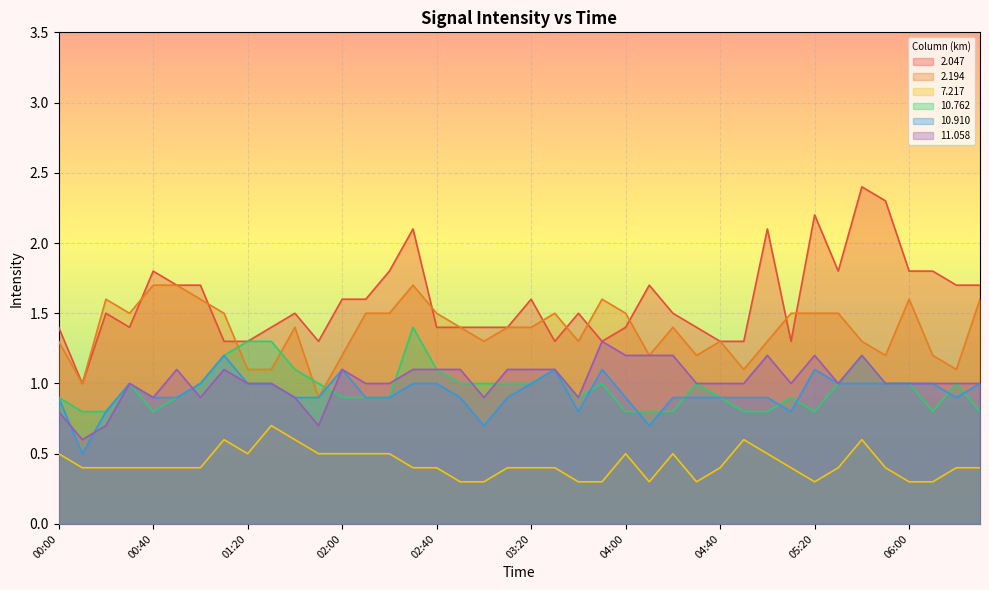

Reading left to right, transcribe all the data shown in this chart.

2.047: 00:00=1.4	00:10=1.0	00:20=1.5	00:30=1.4	00:40=1.8	00:50=1.7	01:00=1.7	01:10=1.3	01:20=1.3	01:30=1.4	01:40=1.5	01:50=1.3	02:00=1.6	02:10=1.6	02:20=1.8	02:30=2.1	02:40=1.4	02:50=1.4	03:00=1.4	03:10=1.4	03:20=1.6	03:30=1.3	03:40=1.5	03:50=1.3	04:00=1.4	04:10=1.7	04:20=1.5	04:30=1.4	04:40=1.3	04:50=1.3	05:00=2.1	05:10=1.3	05:20=2.2	05:30=1.8	05:40=2.4	05:50=2.3	06:00=1.8	06:10=1.8	06:20=1.7	06:30=1.7
2.194: 00:00=1.3	00:10=1.0	00:20=1.6	00:30=1.5	00:40=1.7	00:50=1.7	01:00=1.6	01:10=1.5	01:20=1.1	01:30=1.1	01:40=1.4	01:50=0.9	02:00=1.2	02:10=1.5	02:20=1.5	02:30=1.7	02:40=1.5	02:50=1.4	03:00=1.3	03:10=1.4	03:20=1.4	03:30=1.5	03:40=1.3	03:50=1.6	04:00=1.5	04:10=1.2	04:20=1.4	04:30=1.2	04:40=1.3	04:50=1.1	05:00=1.3	05:10=1.5	05:20=1.5	05:30=1.5	05:40=1.3	05:50=1.2	06:00=1.6	06:10=1.2	06:20=1.1	06:30=1.6
7.217: 00:00=0.5	00:10=0.4	00:20=0.4	00:30=0.4	00:40=0.4	00:50=0.4	01:00=0.4	01:10=0.6	01:20=0.5	01:30=0.7	01:40=0.6	01:50=0.5	02:00=0.5	02:10=0.5	02:20=0.5	02:30=0.4	02:40=0.4	02:50=0.3	03:00=0.3	03:10=0.4	03:20=0.4	03:30=0.4	03:40=0.3	03:50=0.3	04:00=0.5	04:10=0.3	04:20=0.5	04:30=0.3	04:40=0.4	04:50=0.6	05:00=0.5	05:10=0.4	05:20=0.3	05:30=0.4	05:40=0.6	05:50=0.4	06:00=0.3	06:10=0.3	06:20=0.4	06:30=0.4
10.762: 00:00=0.9	00:10=0.8	00:20=0.8	00:30=1.0	00:40=0.8	00:50=0.9	01:00=1.0	01:10=1.2	01:20=1.3	01:30=1.3	01:40=1.1	01:50=1.0	02:00=0.9	02:10=0.9	02:20=0.9	02:30=1.4	02:40=1.1	02:50=1.0	03:00=1.0	03:10=1.0	03:20=1.0	03:30=1.1	03:40=0.9	03:50=1.0	04:00=0.8	04:10=0.8	04:20=0.8	04:30=1.0	04:40=0.9	04:50=0.8	05:00=0.8	05:10=0.9	05:20=0.8	05:30=1.0	05:40=1.2	05:50=1.0	06:00=1.0	06:10=0.8	06:20=1.0	06:30=0.8
10.910: 00:00=0.9	00:10=0.5	00:20=0.8	00:30=1.0	00:40=0.9	00:50=0.9	01:00=1.0	01:10=1.2	01:20=1.0	01:30=1.0	01:40=0.9	01:50=0.9	02:00=1.1	02:10=0.9	02:20=0.9	02:30=1.0	02:40=1.0	02:50=0.9	03:00=0.7	03:10=0.9	03:20=1.0	03:30=1.1	03:40=0.8	03:50=1.1	04:00=0.9	04:10=0.7	04:20=0.9	04:30=0.9	04:40=0.9	04:50=0.9	05:00=0.9	05:10=0.8	05:20=1.1	05:30=1.0	05:40=1.0	05:50=1.0	06:00=1.0	06:10=1.0	06:20=0.9	06:30=1.0
11.058: 00:00=0.8	00:10=0.6	00:20=0.7	00:30=1.0	00:40=0.9	00:50=1.1	01:00=0.9	01:10=1.1	01:20=1.0	01:30=1.0	01:40=0.9	01:50=0.7	02:00=1.1	02:10=1.0	02:20=1.0	02:30=1.1	02:40=1.1	02:50=1.1	03:00=0.9	03:10=1.1	03:20=1.1	03:30=1.1	03:40=0.9	03:50=1.3	04:00=1.2	04:10=1.2	04:20=1.2	04:30=1.0	04:40=1.0	04:50=1.0	05:00=1.2	05:10=1.0	05:20=1.2	05:30=1.0	05:40=1.2	05:50=1.0	06:00=1.0	06:10=1.0	06:20=1.0	06:30=1.0